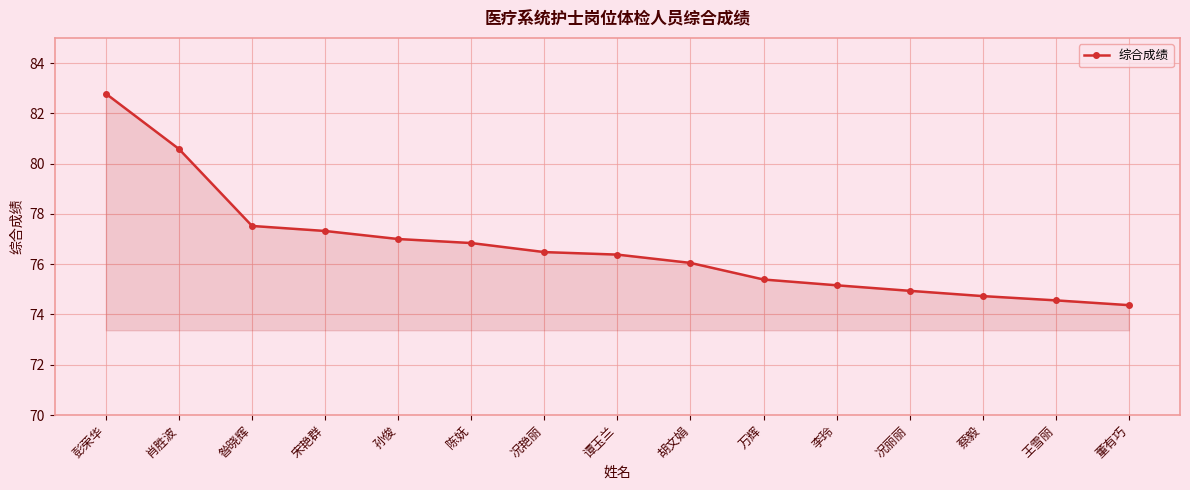

What is the change in value from 李玲 to 蔡毅?

-0.4